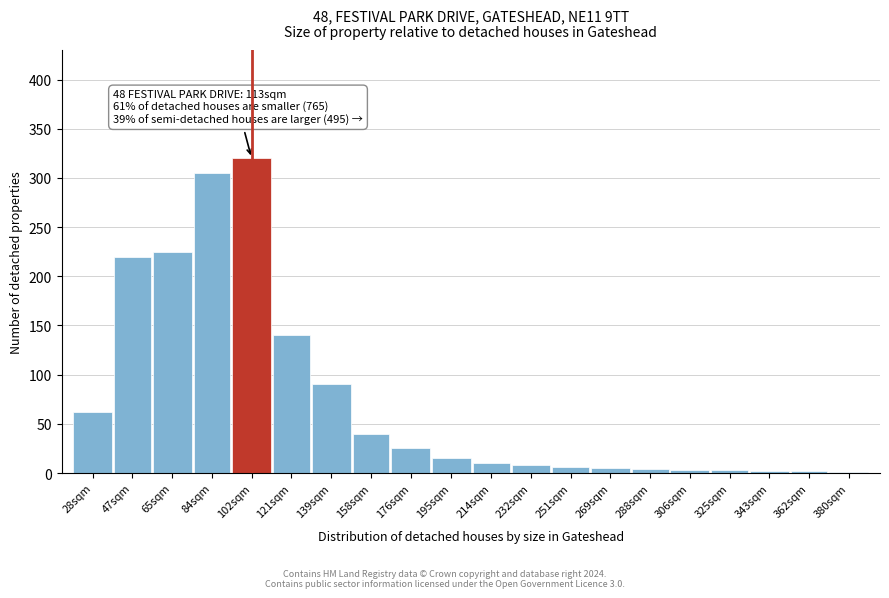

Is it true that the value at 47sqm is 357?

False